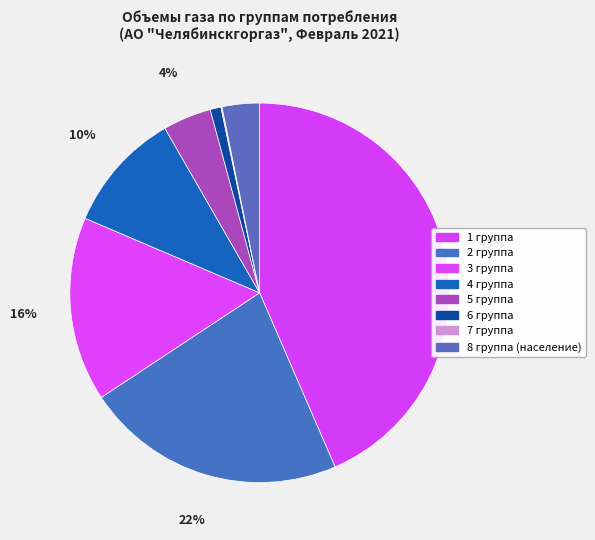

Between 7 группа and 2 группа, which is larger?

2 группа